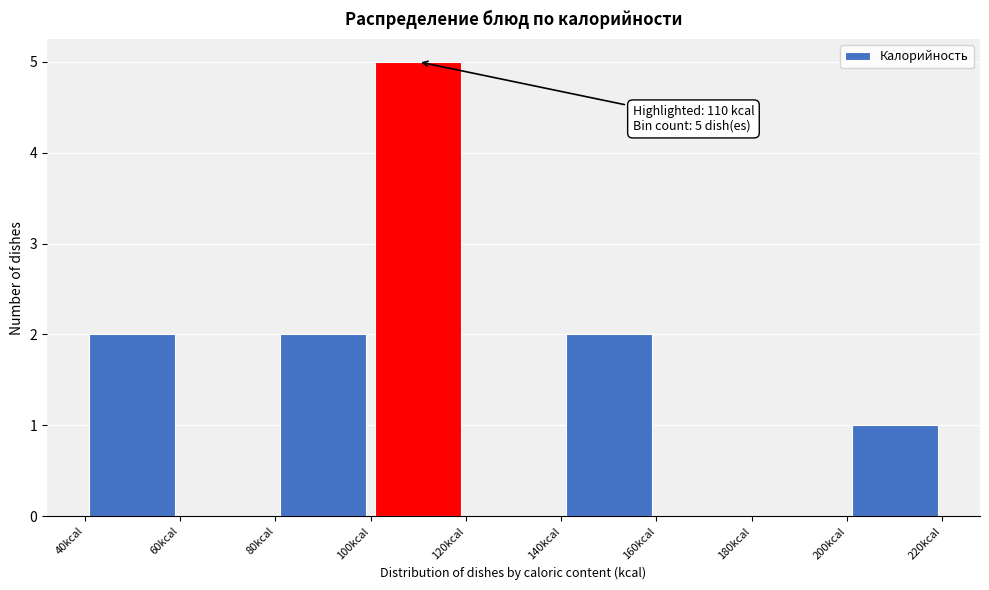

Which range on the x-axis has the tallest bar?

100 to 120